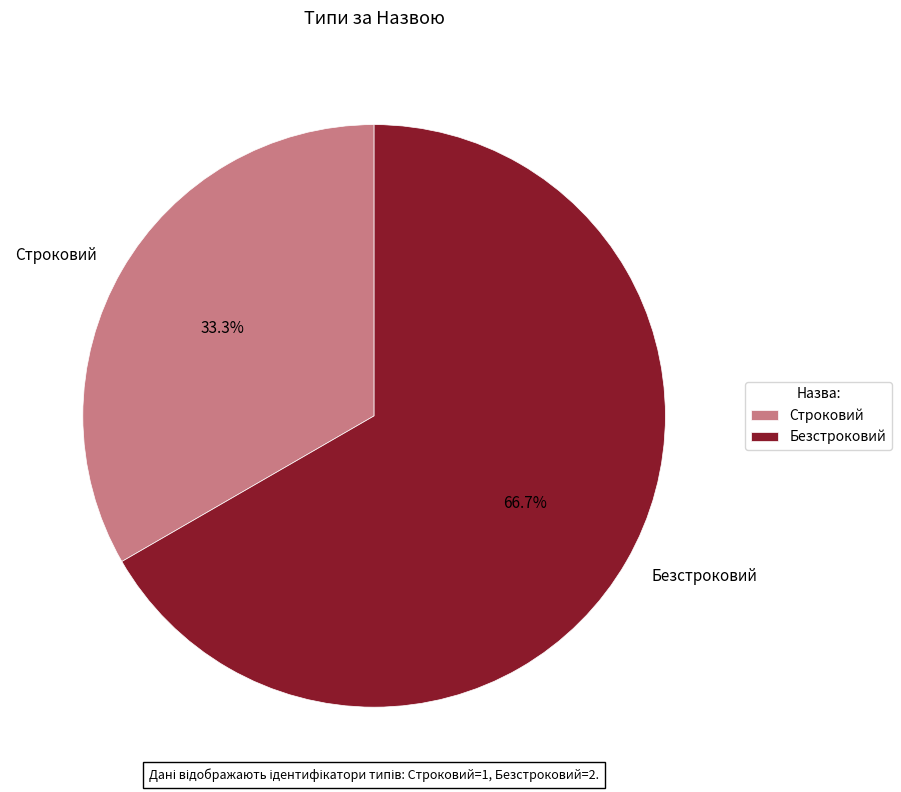

Is it true that Строковий is 33% of the pie?

True